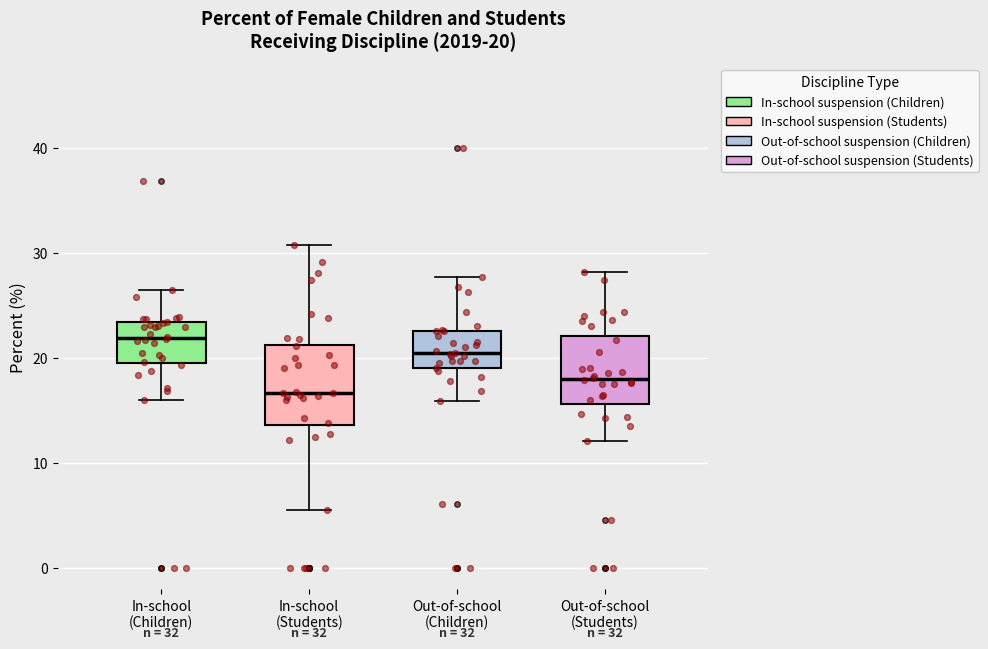

Which box has the highest median line?

In-school (Children)